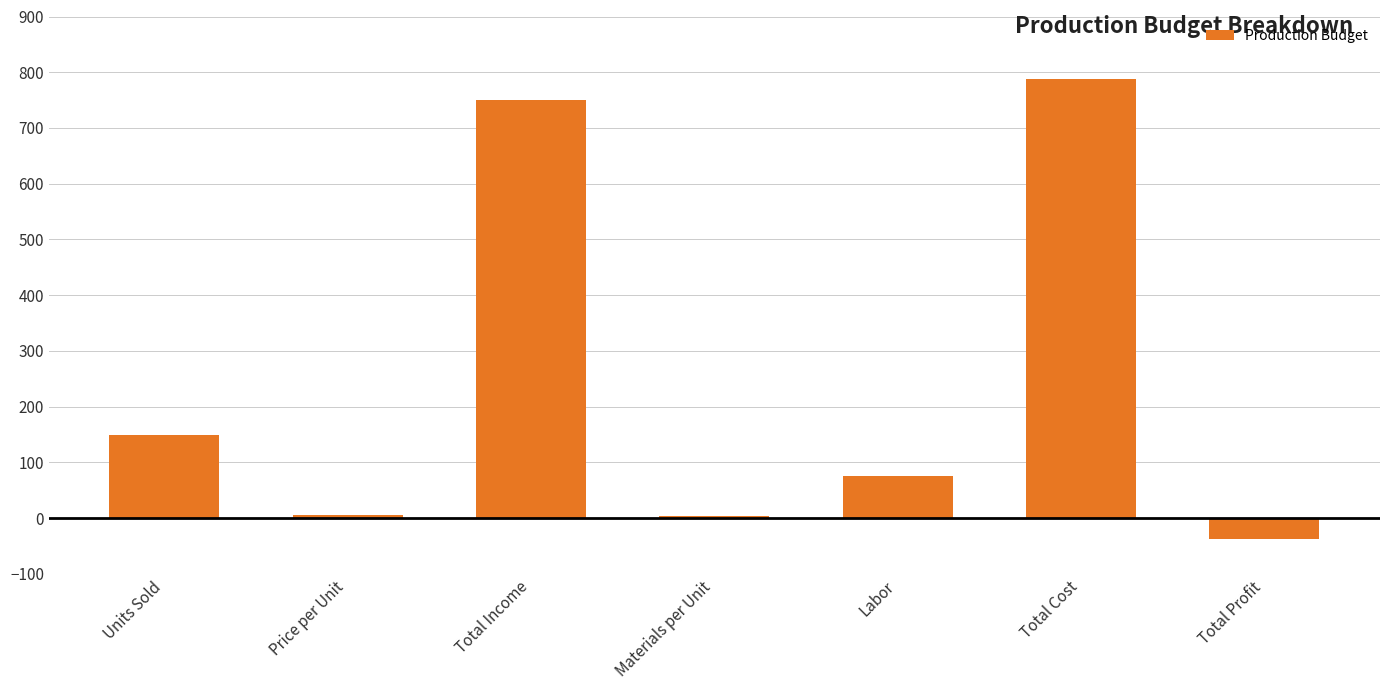

What is the label of the 5th bar from the right?

Total Income